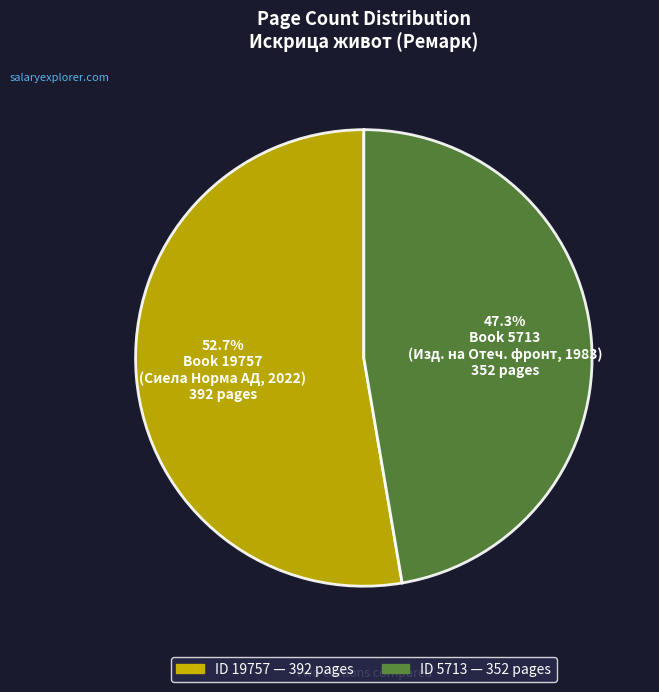

Is there a majority slice in this chart?

Yes